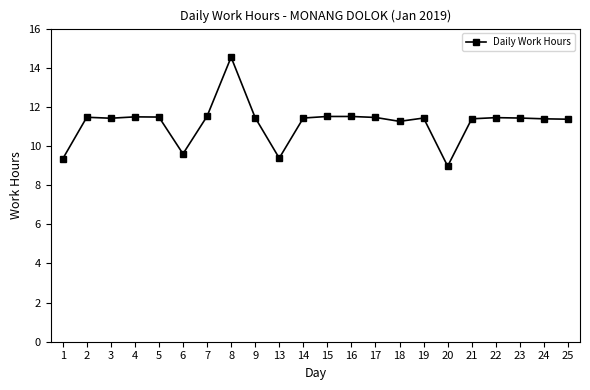

Count the number of data series in this chart.

1